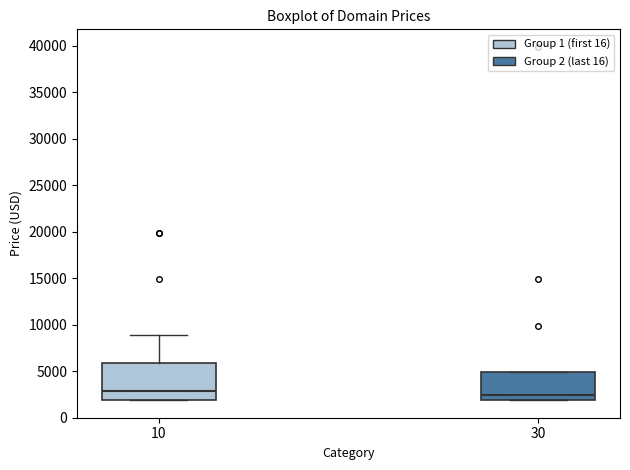

Comparing the boxes themselves (not the whiskers), which one is the tallest?

10